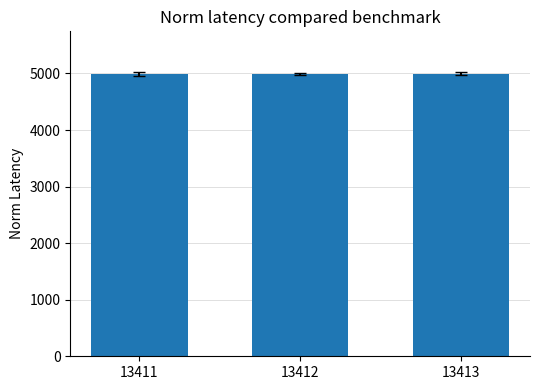

What is the value of the 2nd bar from the left?

4994